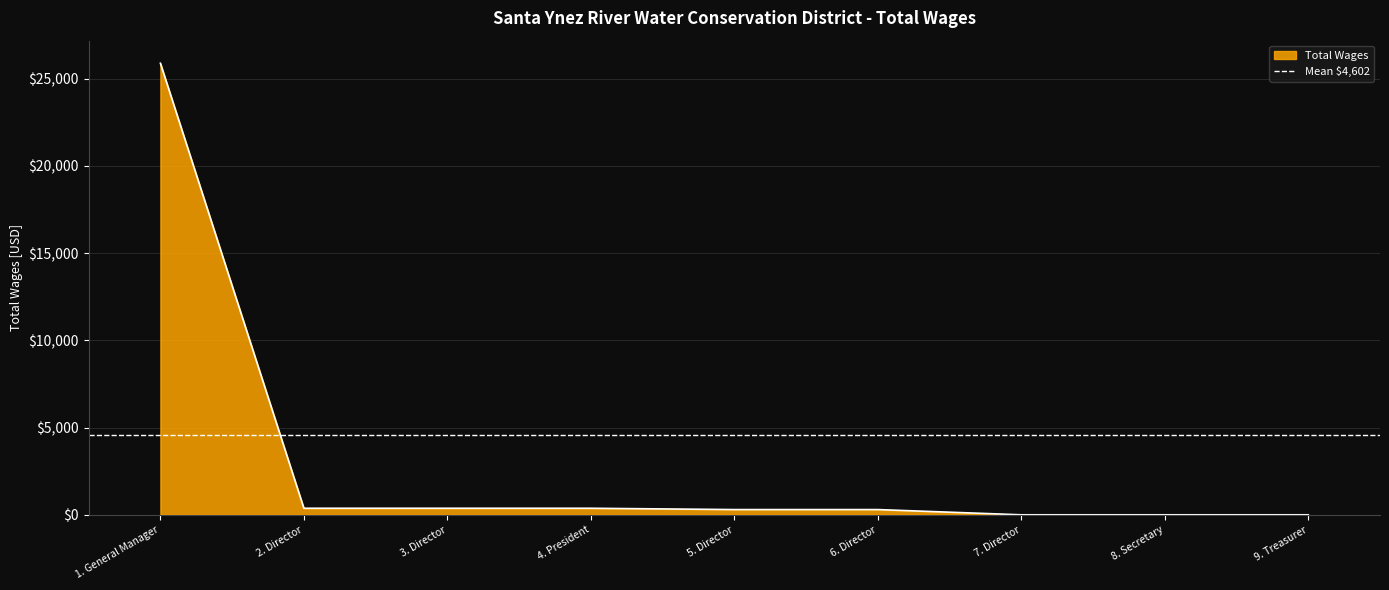

What is the difference between the maximum and minimum values?

25884